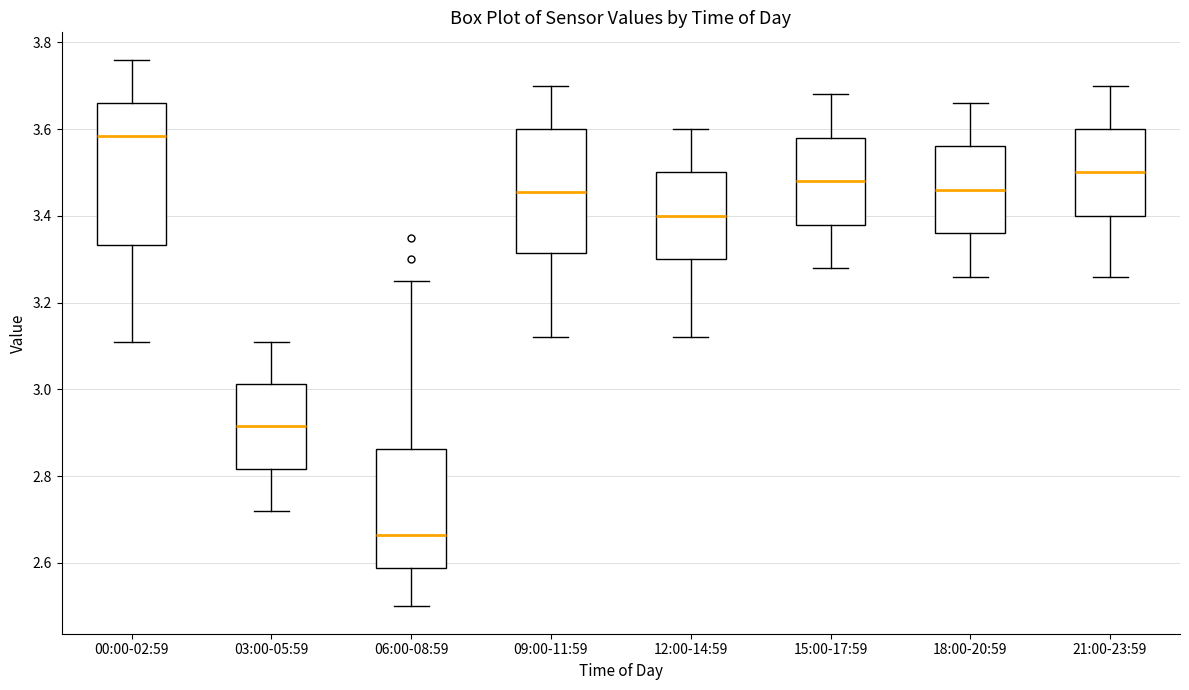

Reading left to right, read every box against the y-axis: the position of its median line, the range the box covers, and the ends of its whiskers. The values are not printed on the chart, so give them approximately, as read against the axis.

00:00-02:59: median 3.58, box 3.34 to 3.66, whiskers 3.12 to 3.76
03:00-05:59: median 2.92, box 2.82 to 3.02, whiskers 2.72 to 3.12
06:00-08:59: median 2.66, box 2.58 to 2.86, whiskers 2.50 to 3.26
09:00-11:59: median 3.46, box 3.32 to 3.60, whiskers 3.12 to 3.70
12:00-14:59: median 3.40, box 3.30 to 3.50, whiskers 3.12 to 3.60
15:00-17:59: median 3.48, box 3.38 to 3.58, whiskers 3.28 to 3.68
18:00-20:59: median 3.46, box 3.36 to 3.56, whiskers 3.26 to 3.66
21:00-23:59: median 3.50, box 3.40 to 3.60, whiskers 3.26 to 3.70